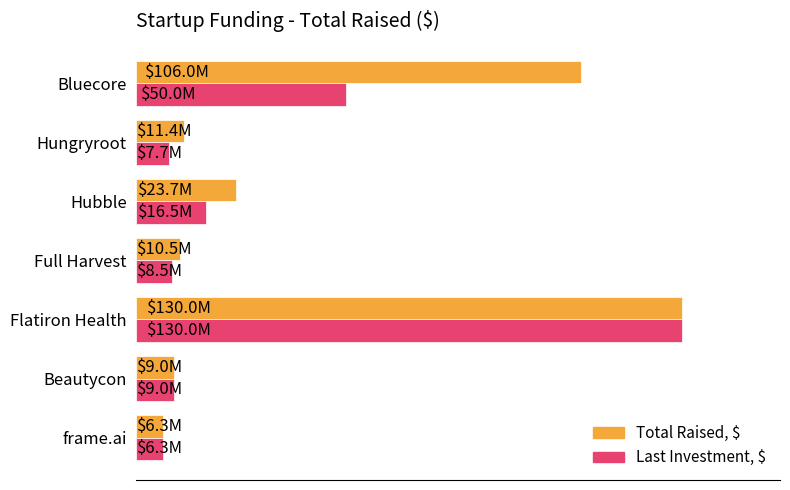

At how many categories does at least one series exceed 36861476?

2